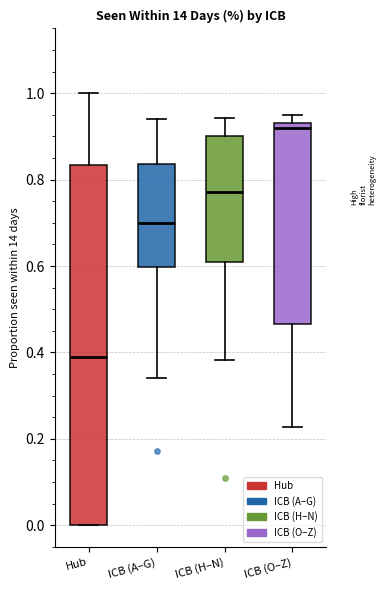

Where does the upper whisker of the box for ICB (A–G) end on the y-axis? The values are not printed on the chart, so give them approximately, as read against the axis.

0.94